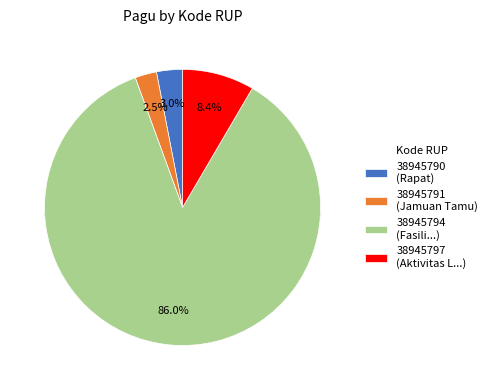

What is the largest slice in the pie chart?

38945794